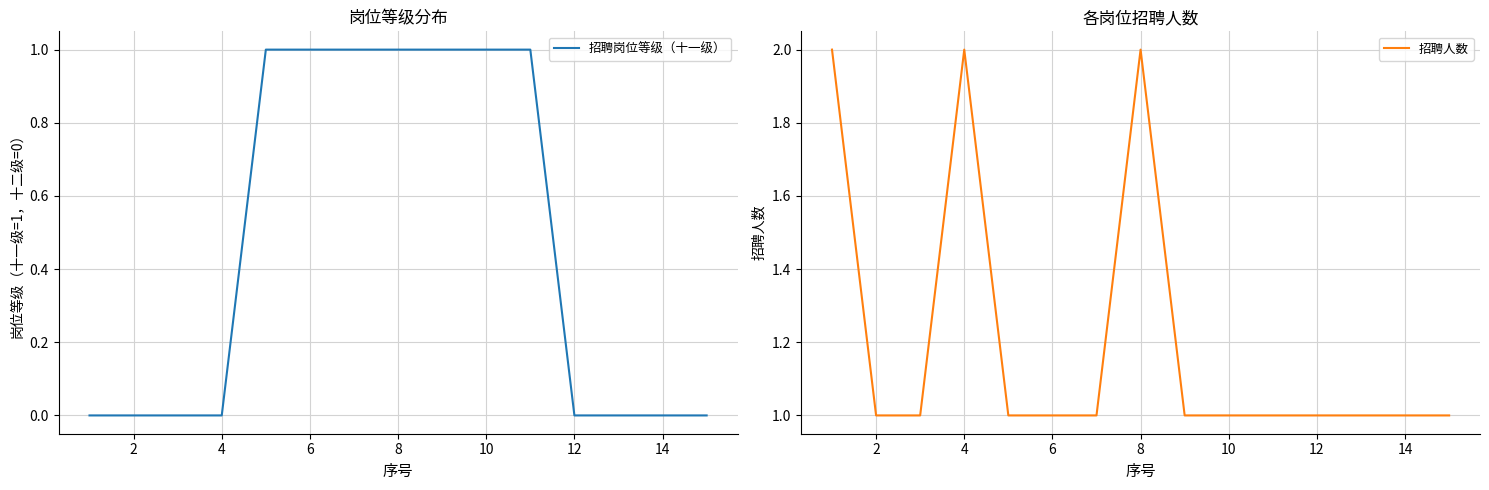

Reading left to right, extract all data points from this chart.

招聘岗位等级（十一级）: 0	0	0	0	1	1	1	1	1	1	1	0	0	0	0
招聘人数: 2	1	1	2	1	1	1	2	1	1	1	1	1	1	1